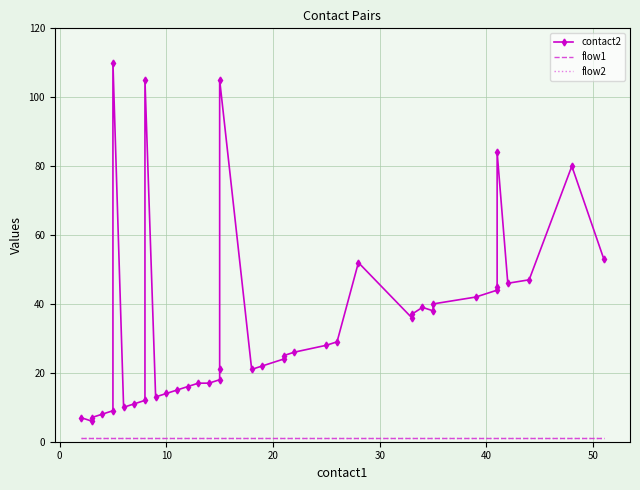

What is the value of the flow2 point at the 3rd from the left?

1